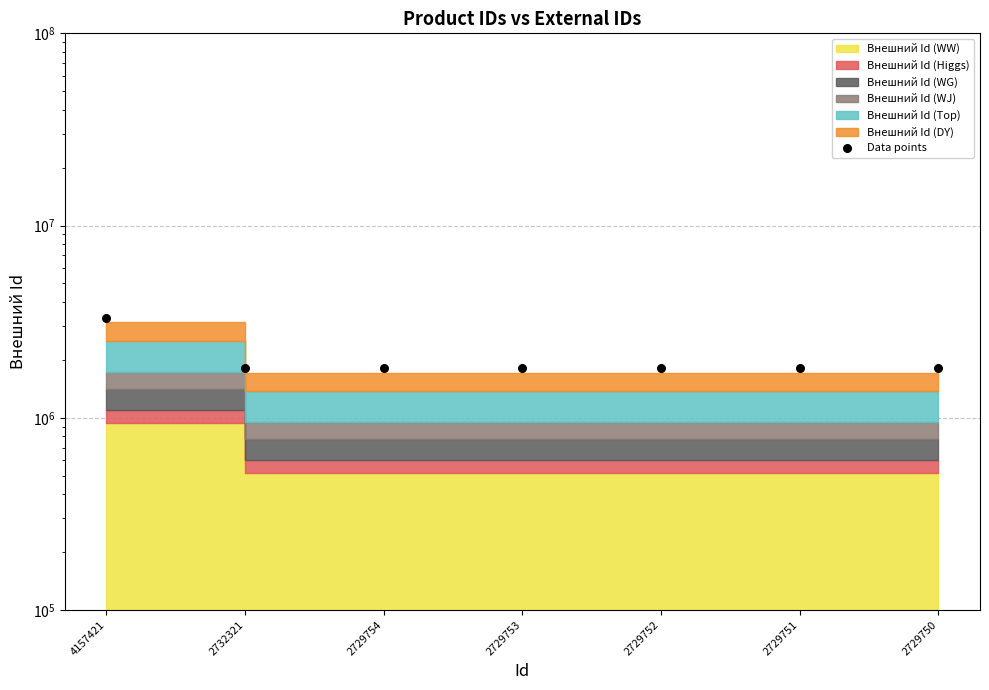

What is the ratio of the value at 2732321 to the value at 4157421?

0.5